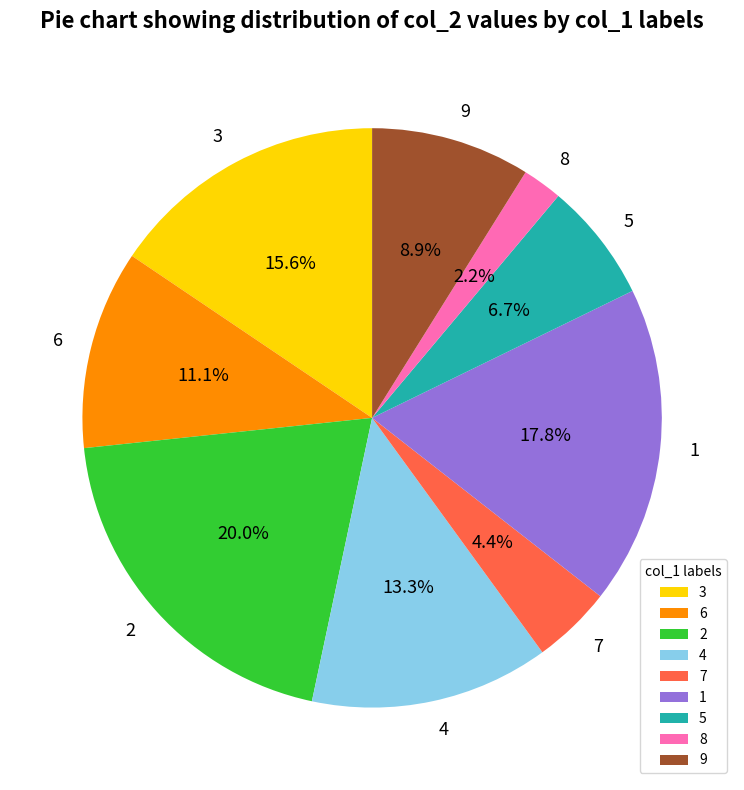

To the nearest percent, what is the combined percentage of 5 and 8?

9%